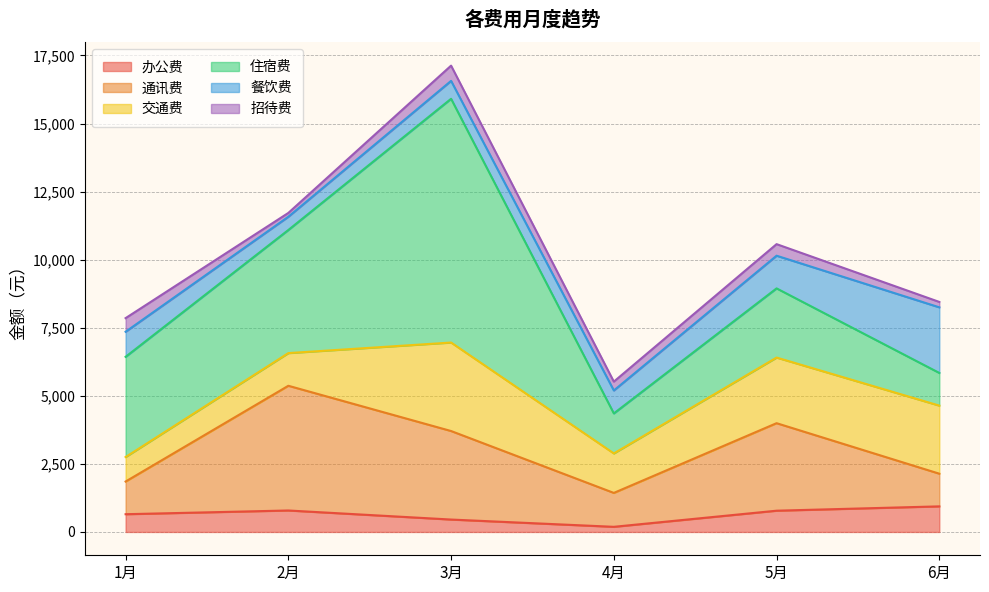

What is the spread (max minus min) of values at 2月?

4440